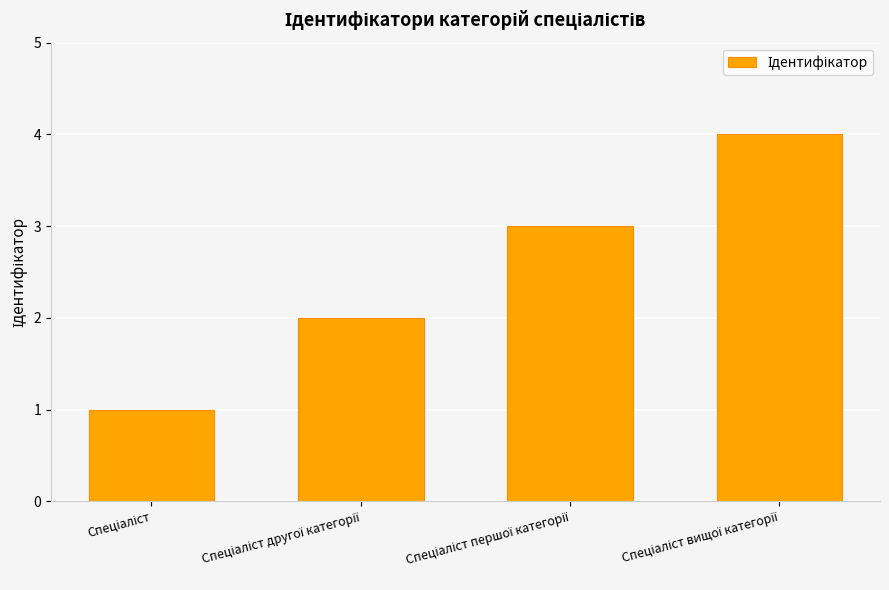

What is the sum of all values?

10